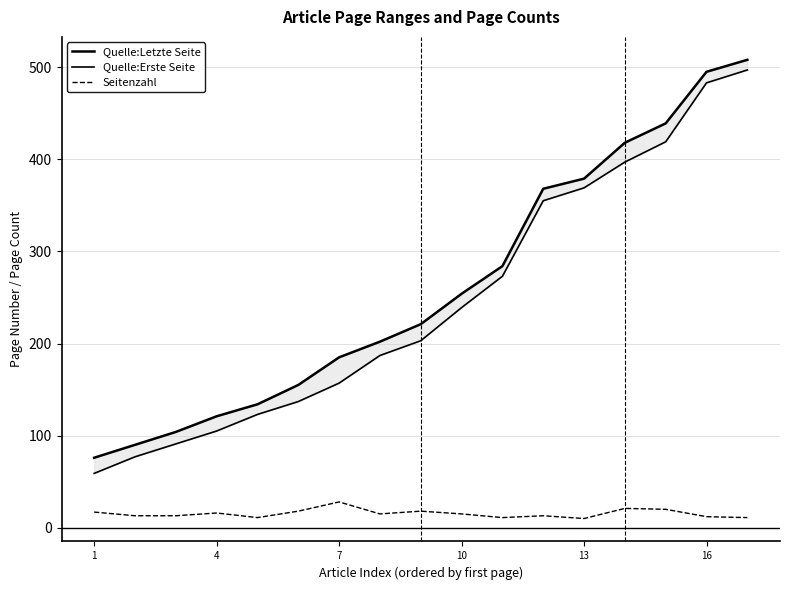

True or false: Quelle:Erste Seite and Seitenzahl intersect in this chart.

False